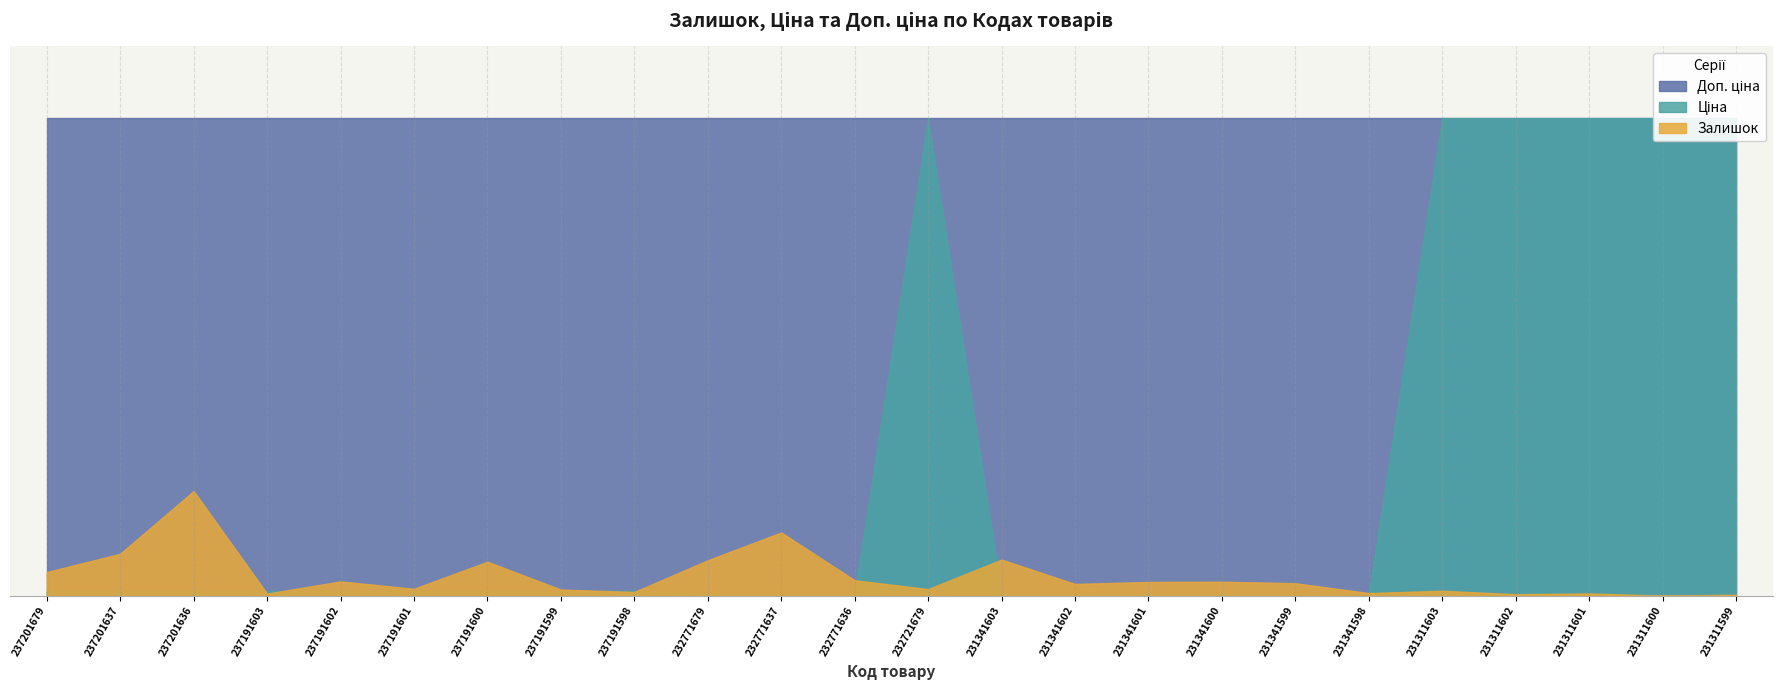

What is the spread (max minus min) of values at 237191602?

12179.0